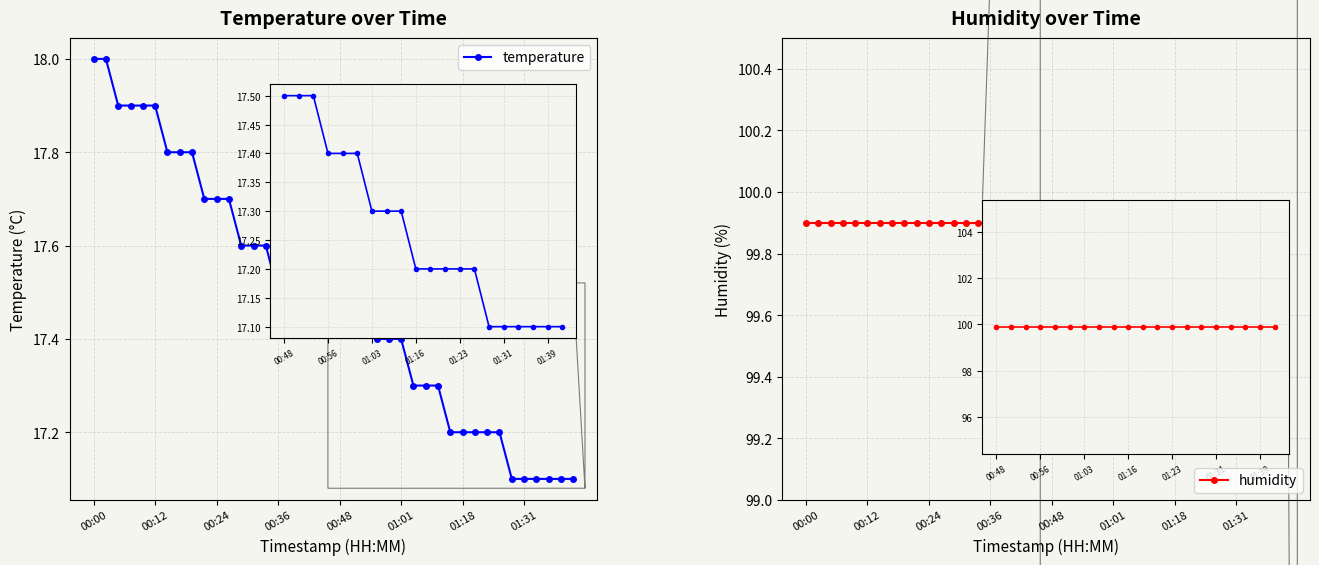

True or false: temperature has a value of 17.6 at 12.

True